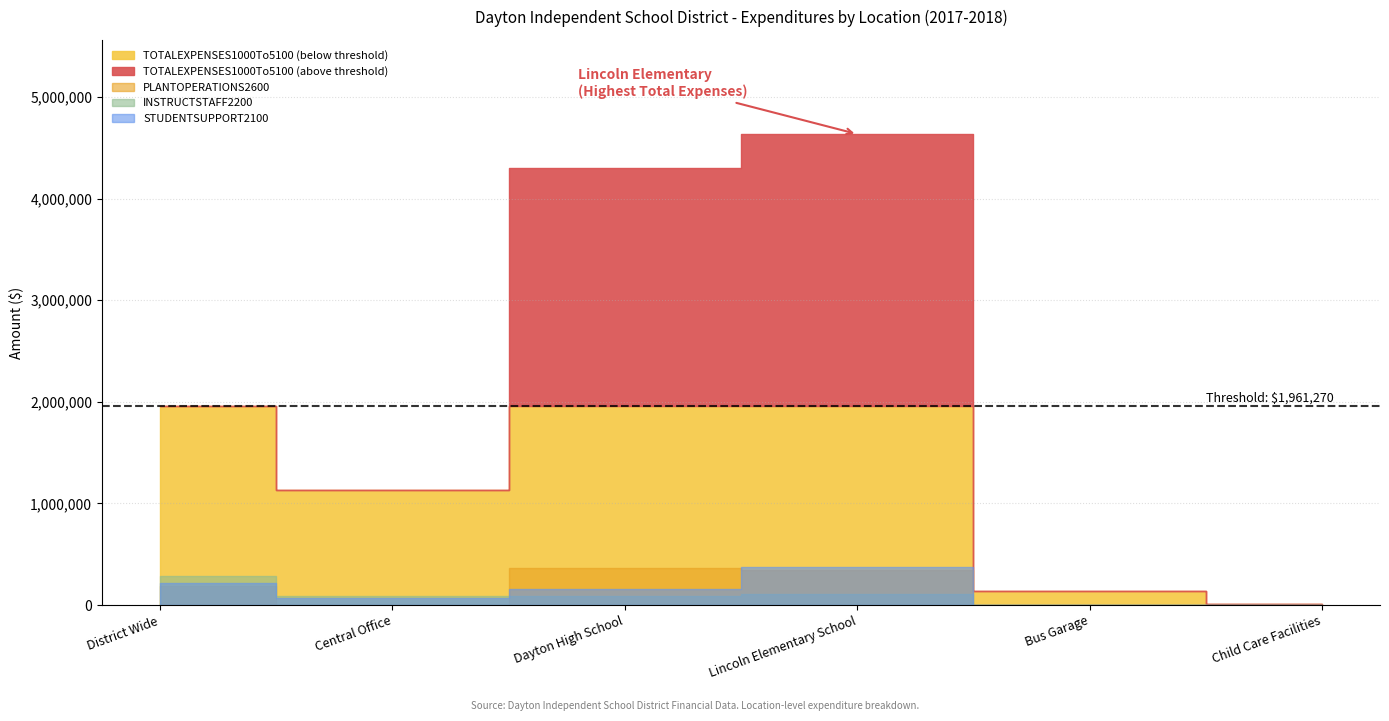

At how many categories does at least one series exceed 1006054?

4